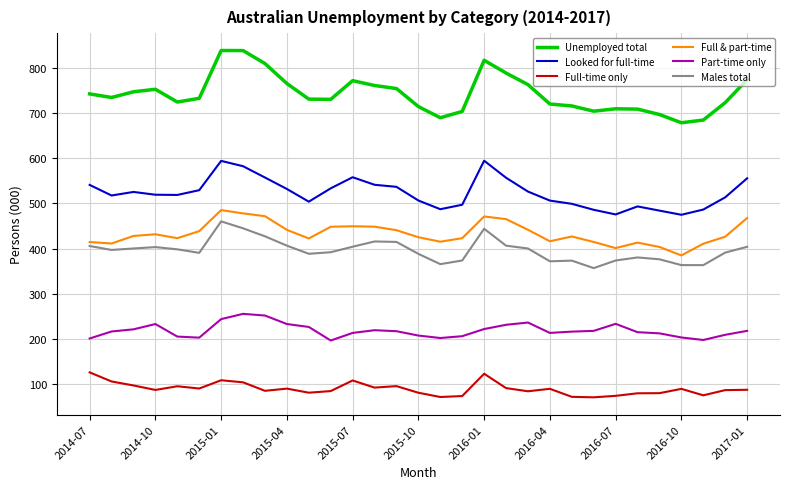

How many values in the Unemployed total series exceed 731?

16